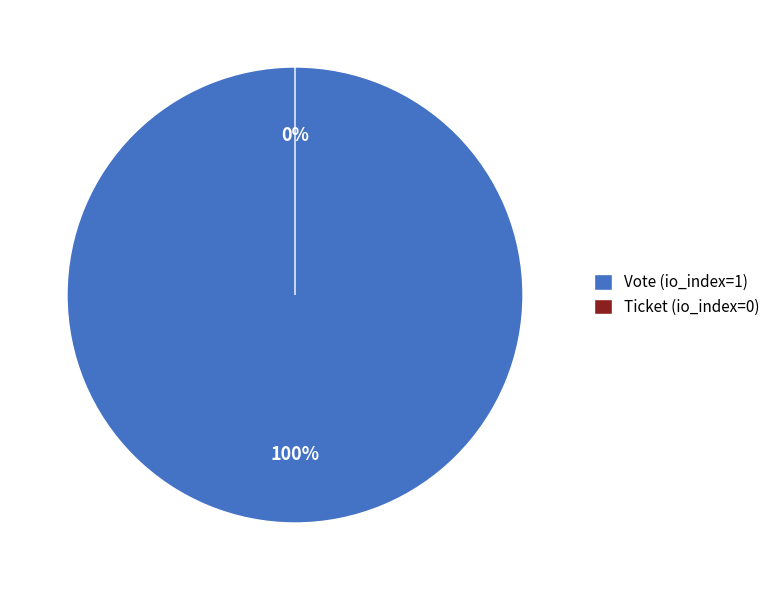

What percentage is NOT represented by Ticket?

100.0%